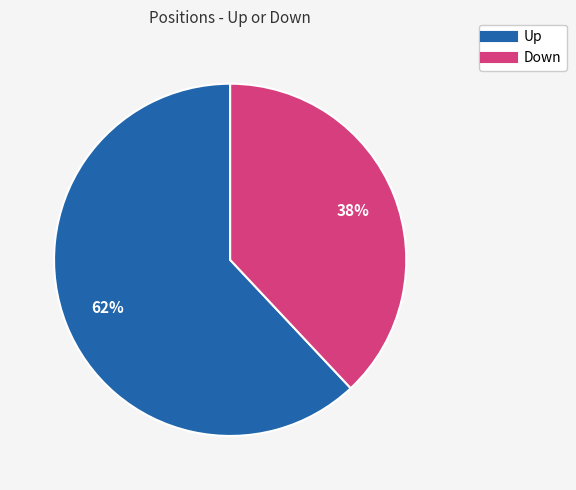

To the nearest percent, what is the average slice percentage?

50%